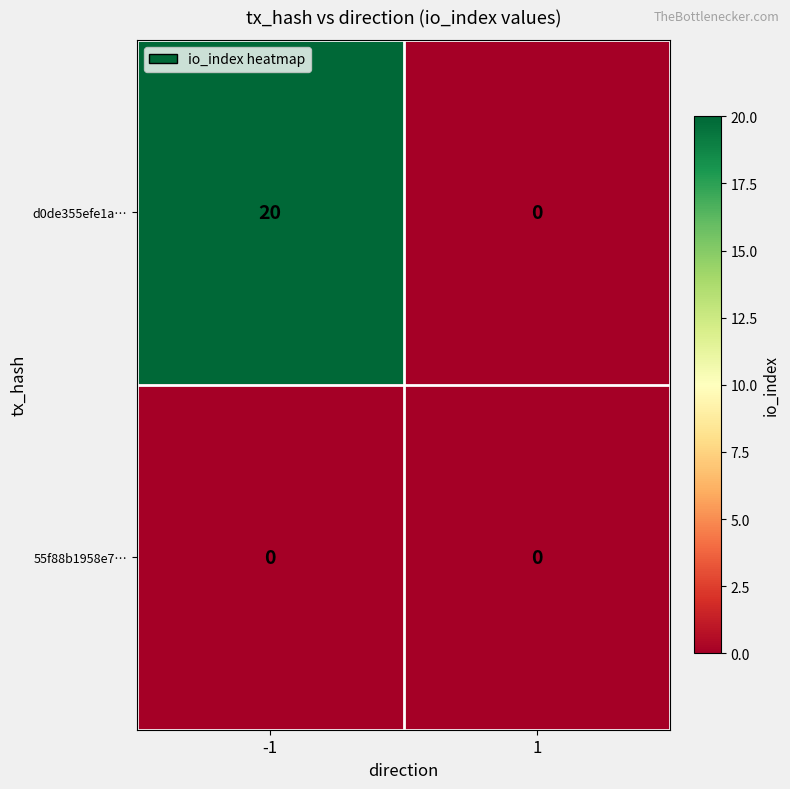

Which series has the largest total across all categories?

d0de355efe1a…